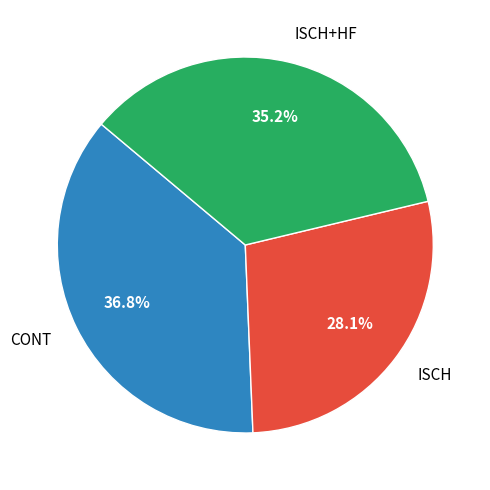

What percentage is the ISCH slice, to the nearest percent?

28%